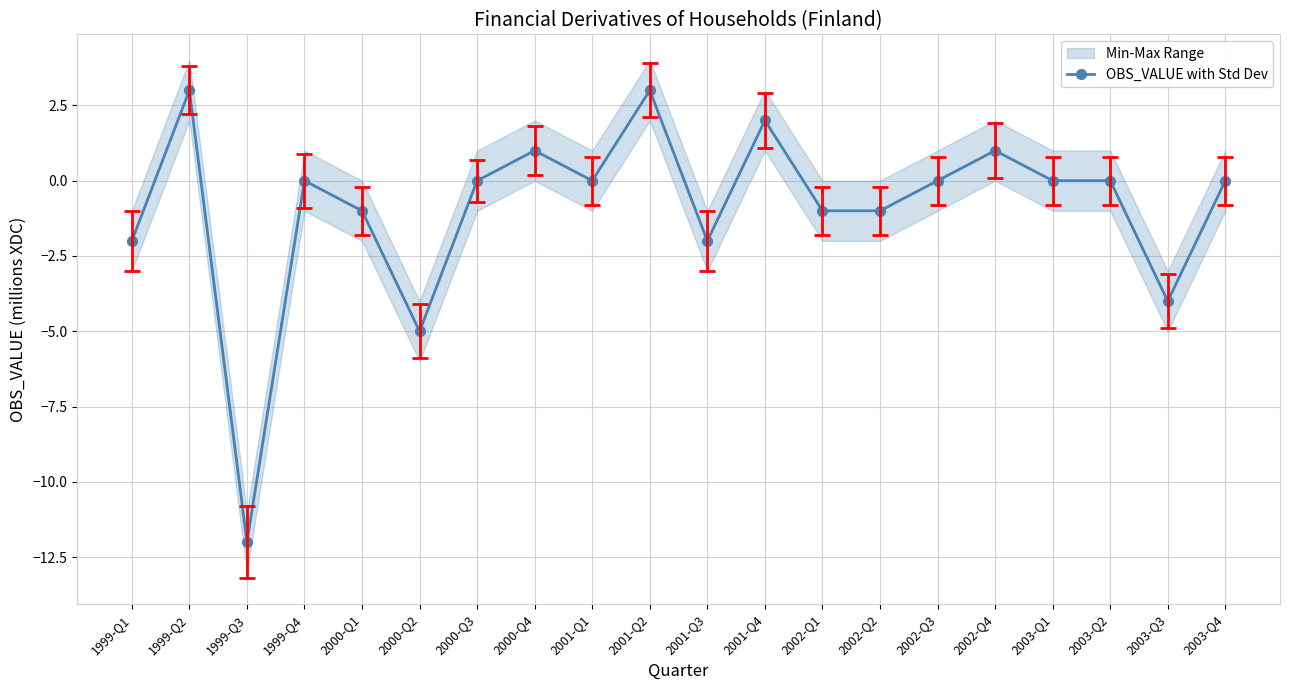

How many points are higher than both their immediate neighbors (excluding endpoints)?

6